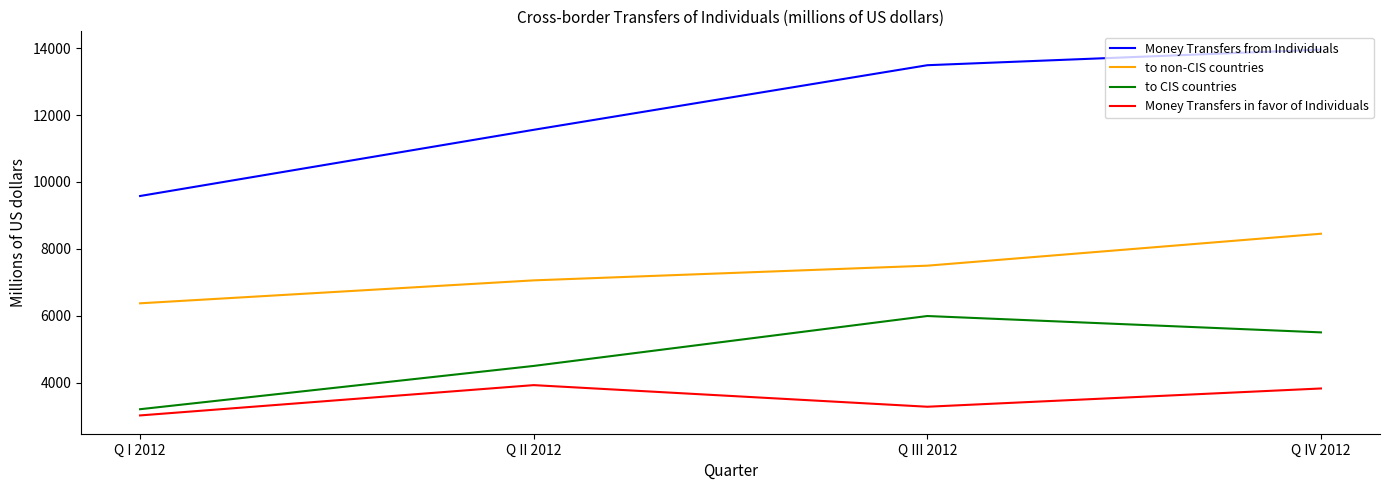

The to CIS countries series shows 4501 at Q II 2012. True or false?

True